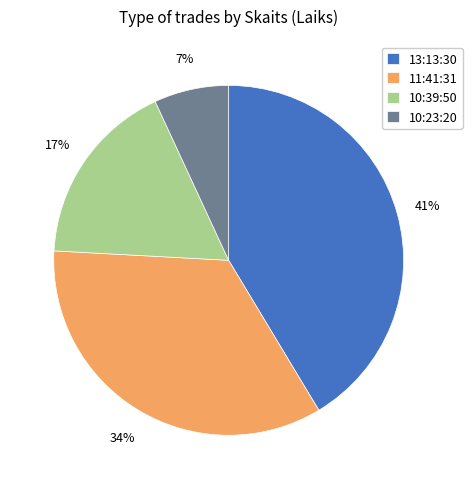

To the nearest percent, what percentage of the pie is 13:13:30?

41%